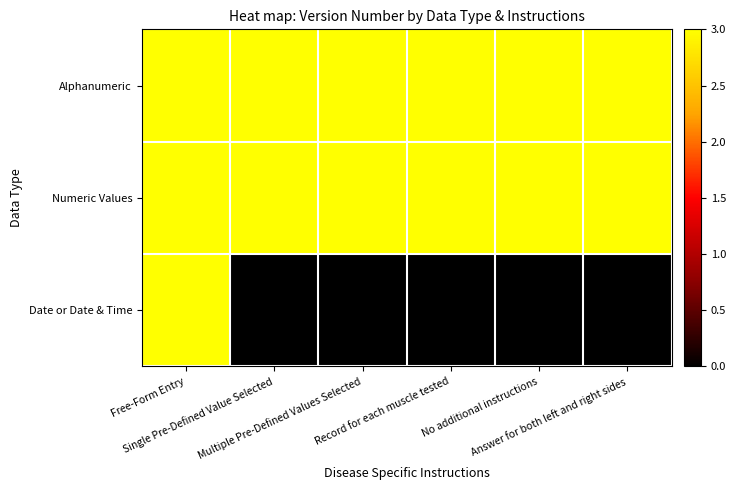

Rank the categories by Date or Date & Time value from lowest to highest.

1, 2, 3, 4, 5, 0